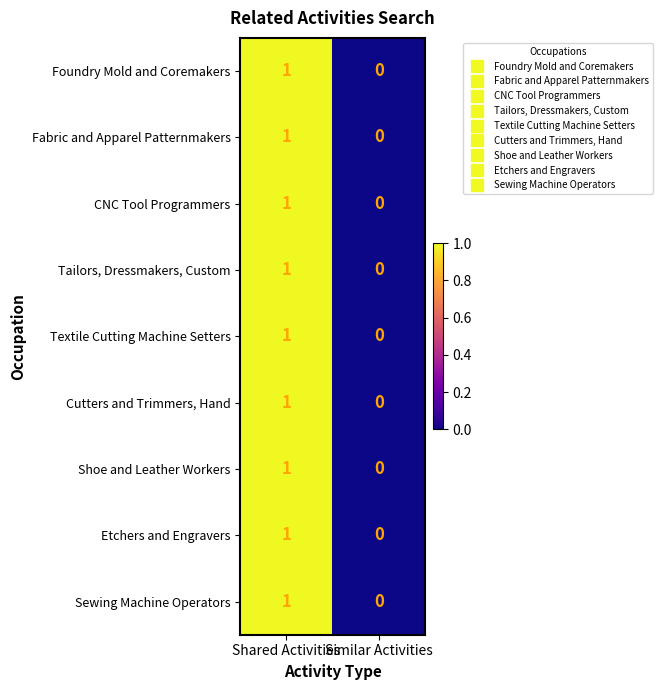

Is the value of Fabric and Apparel Patternmakers at Shared Activities greater than the value of Etchers and Engravers at Similar Activities?

Yes